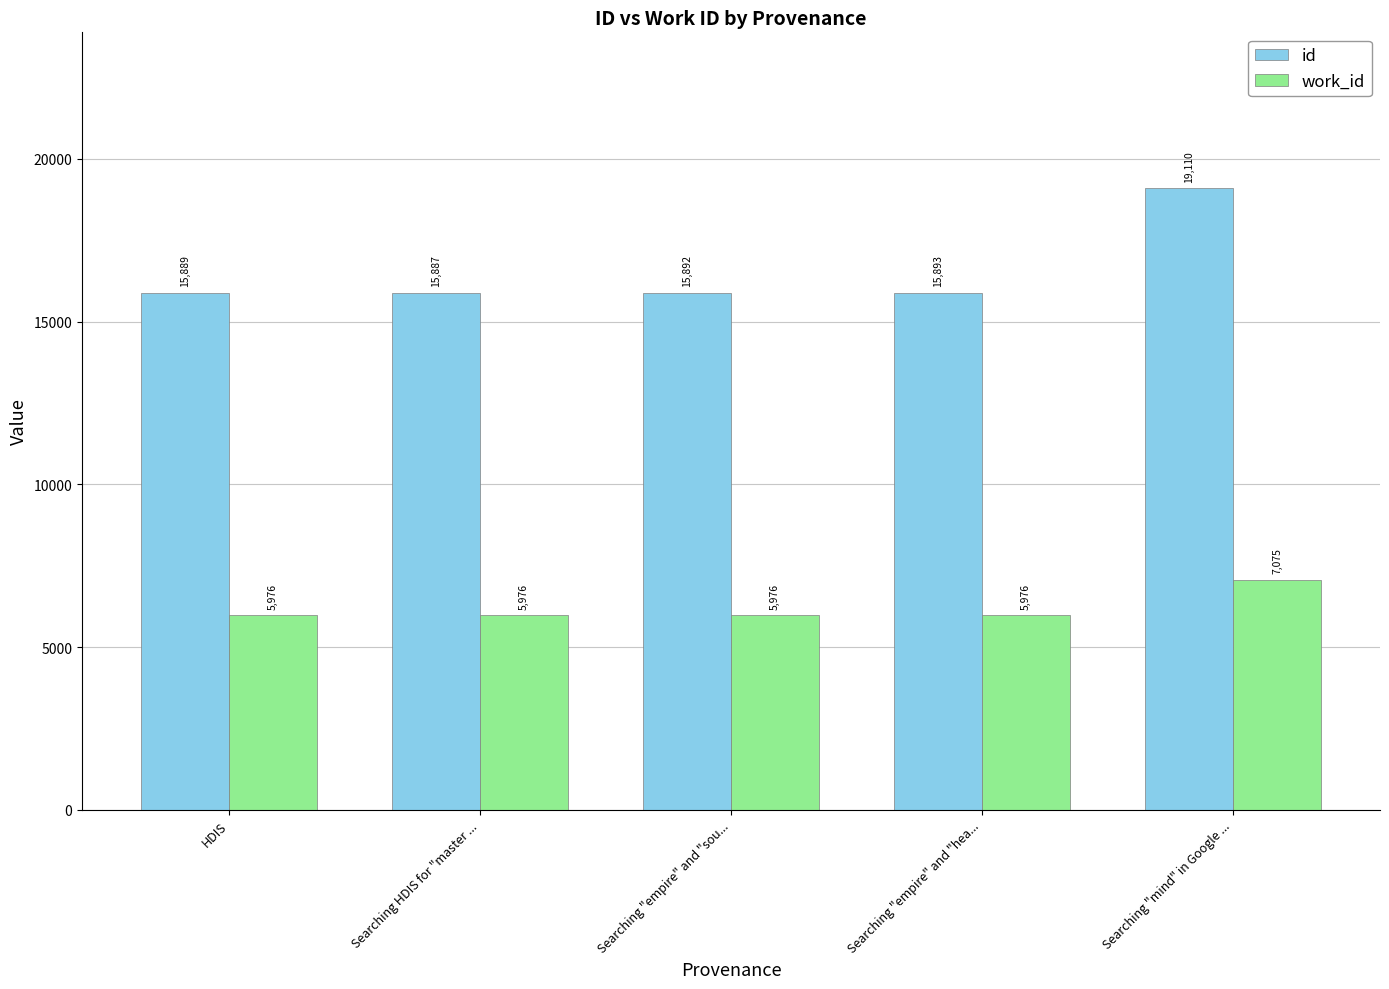

How many categories are shown in the chart?

5